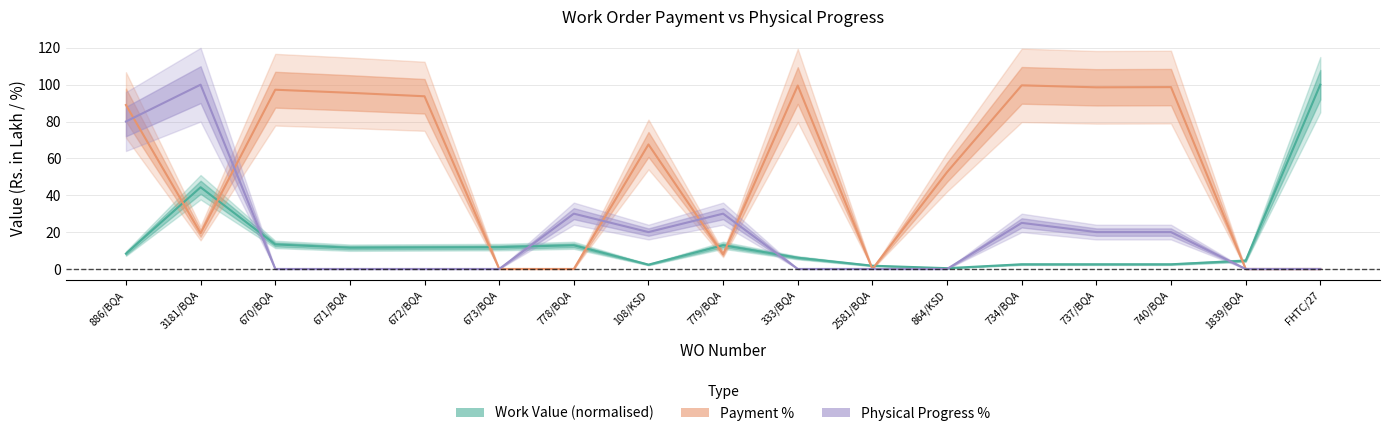

Which series has the largest range (max minus min)?

Physical Progress %